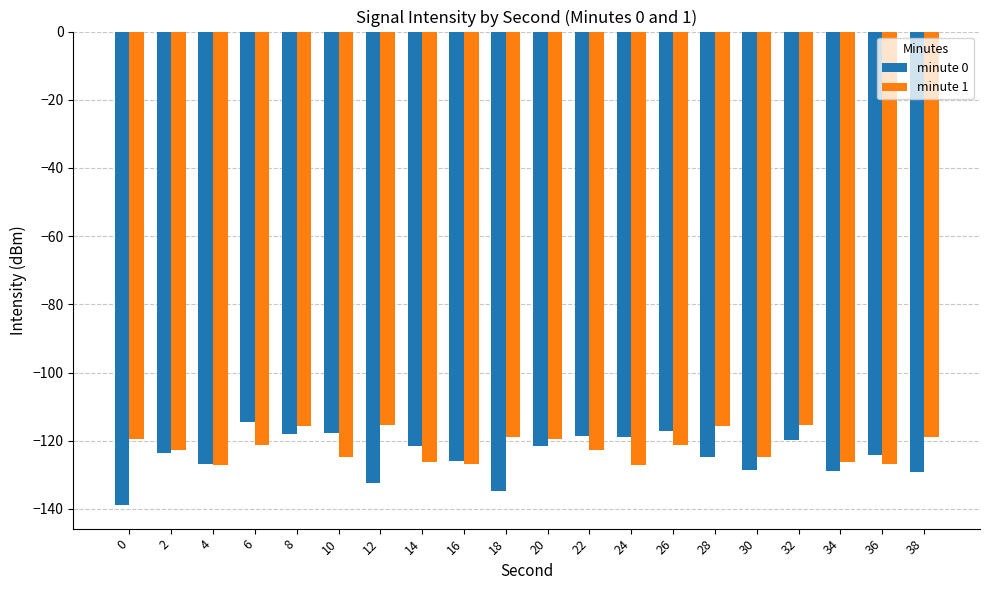

Is it true that minute 1 equals -122.7 at 22?

True